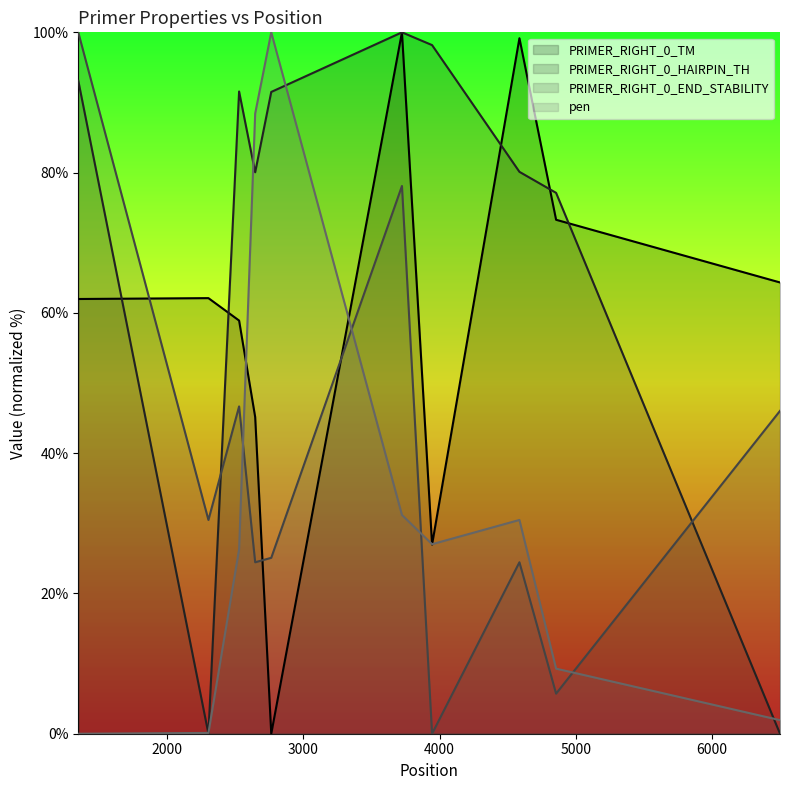

At which label does PRIMER_RIGHT_0_HAIRPIN_TH first exceed 91?

1349